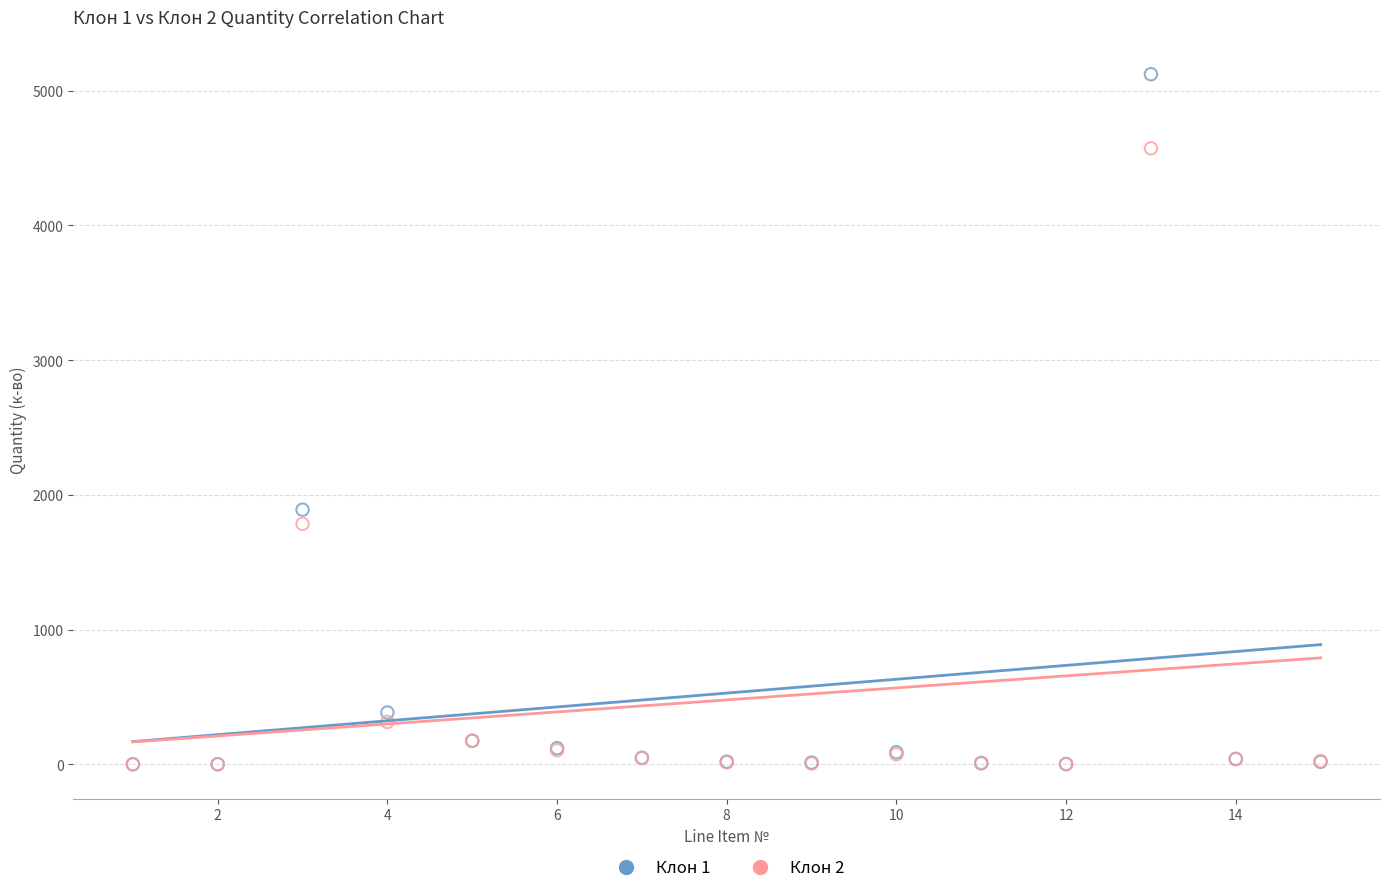

Which series contains the highest Y value?

Клон 1